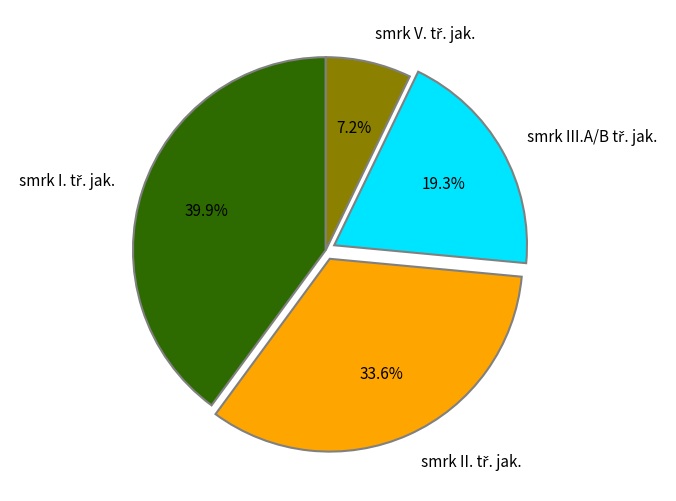

Does any single category account for the majority?

No